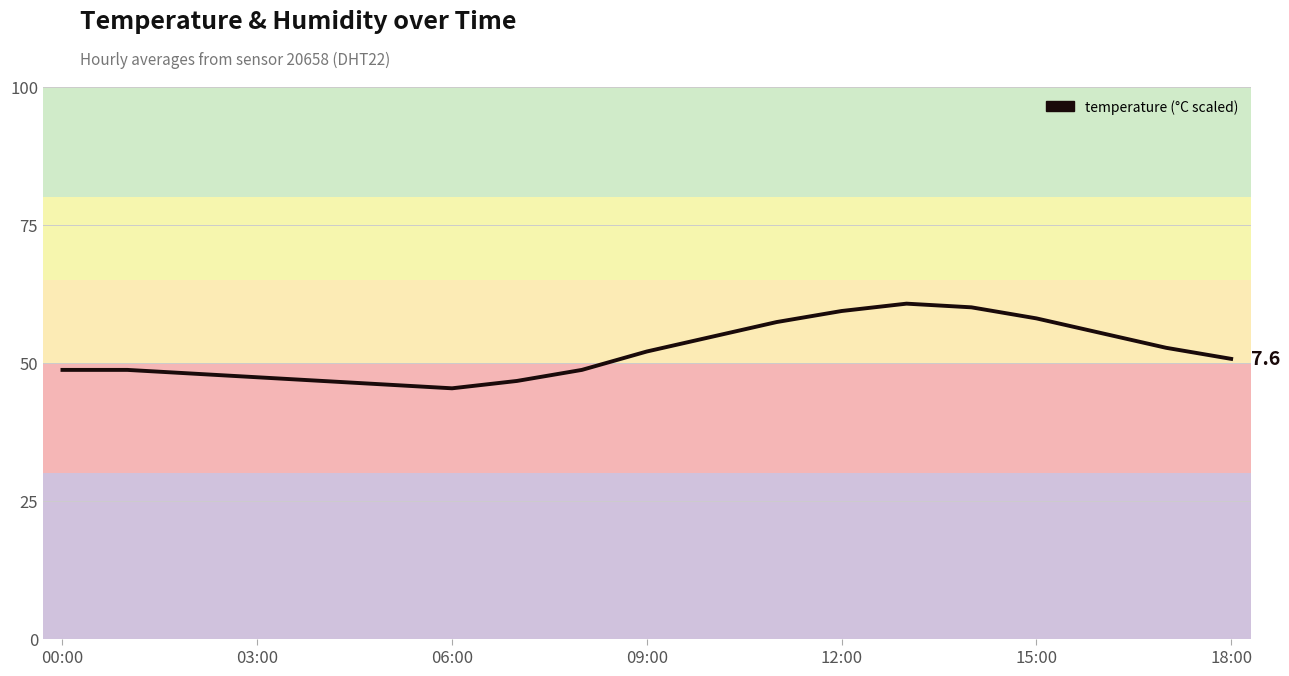

What is the difference between the maximum and minimum values?

15.3